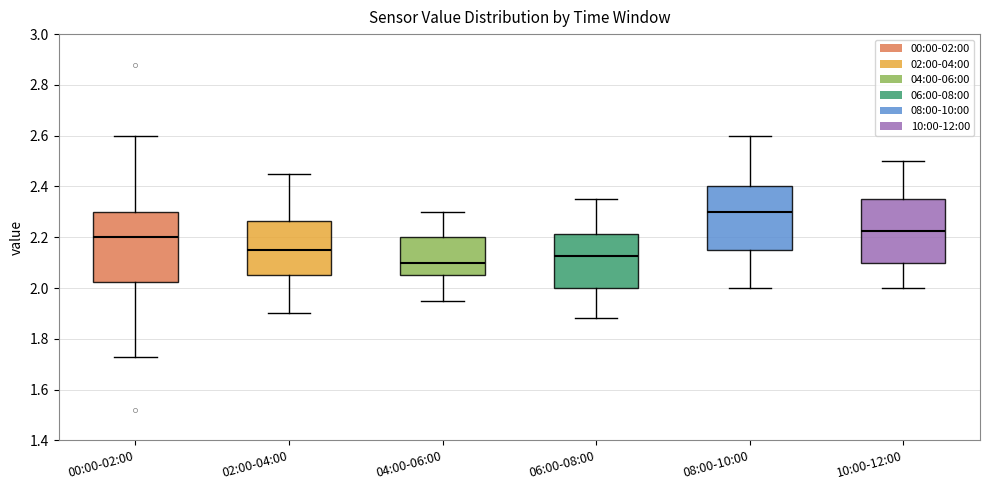

Reading left to right, read every box against the y-axis: the position of its median line, the range the box covers, and the ends of its whiskers. The values are not printed on the chart, so give them approximately, as read against the axis.

00:00-02:00: median 2.20, box 2.02 to 2.30, whiskers 1.74 to 2.60
02:00-04:00: median 2.16, box 2.06 to 2.26, whiskers 1.90 to 2.46
04:00-06:00: median 2.10, box 2.06 to 2.20, whiskers 1.96 to 2.30
06:00-08:00: median 2.12, box 2.00 to 2.22, whiskers 1.88 to 2.36
08:00-10:00: median 2.30, box 2.16 to 2.40, whiskers 2.00 to 2.60
10:00-12:00: median 2.22, box 2.10 to 2.36, whiskers 2.00 to 2.50